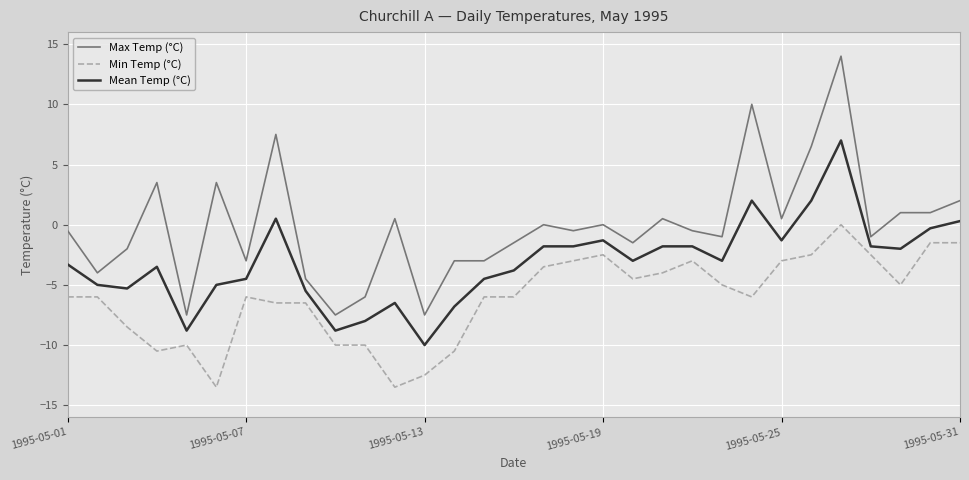

True or false: Max Temp (°C) and Mean Temp (°C) intersect in this chart.

False